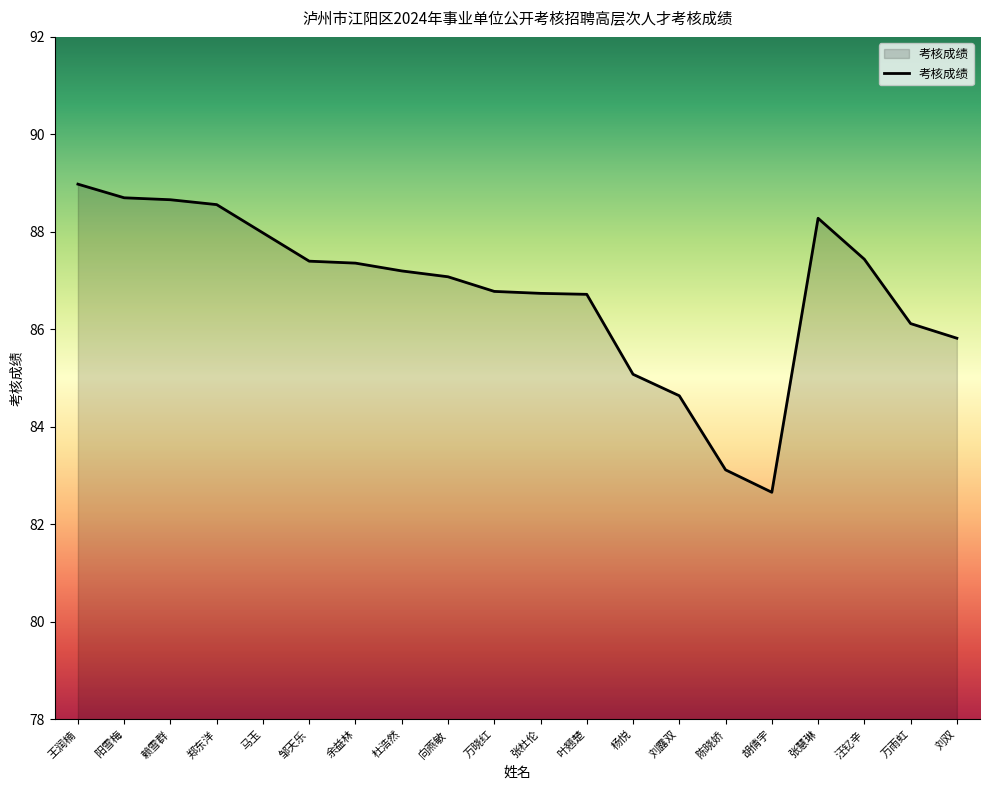

Which category has the highest value across all series?

王润楠